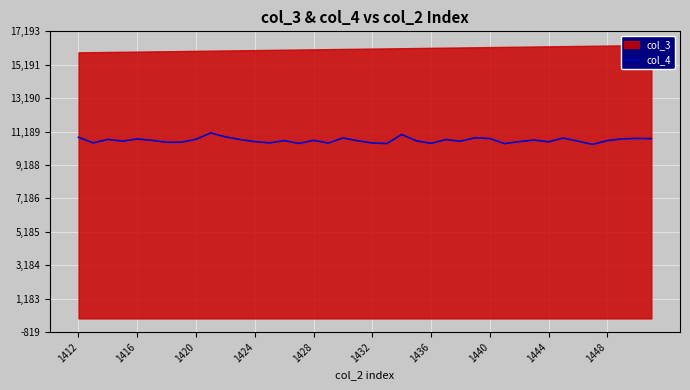

True or false: the data shows 17326 at 38.

False